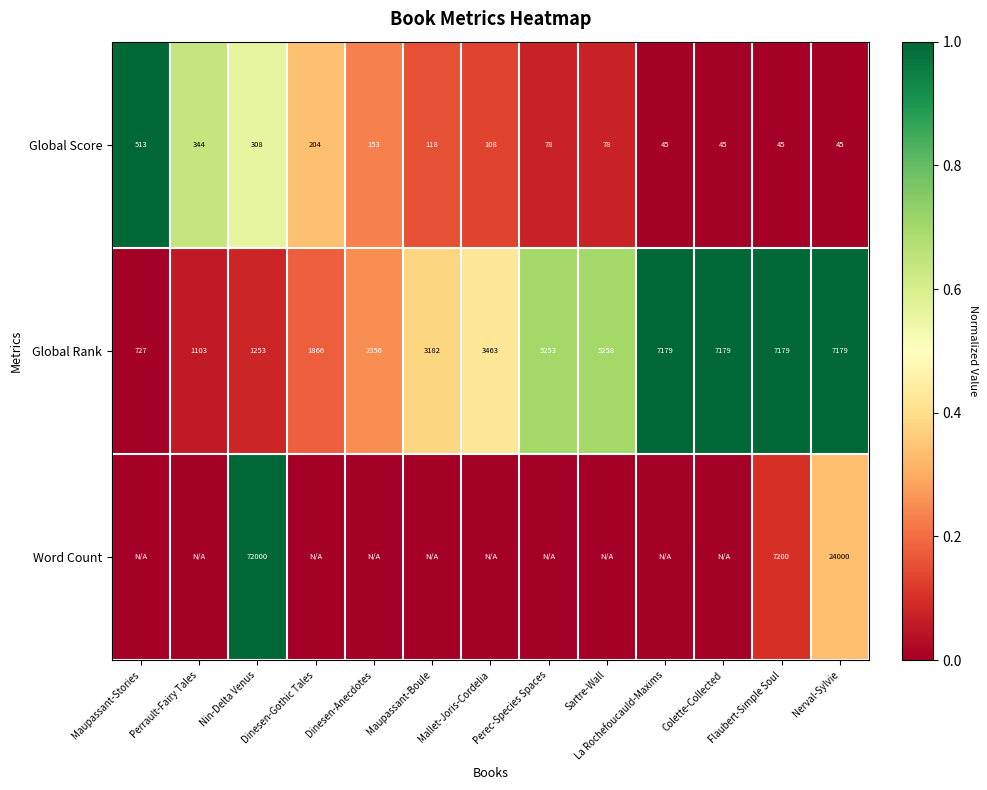

The Global Rank series shows 915 at Maupassant-Boule. True or false?

False